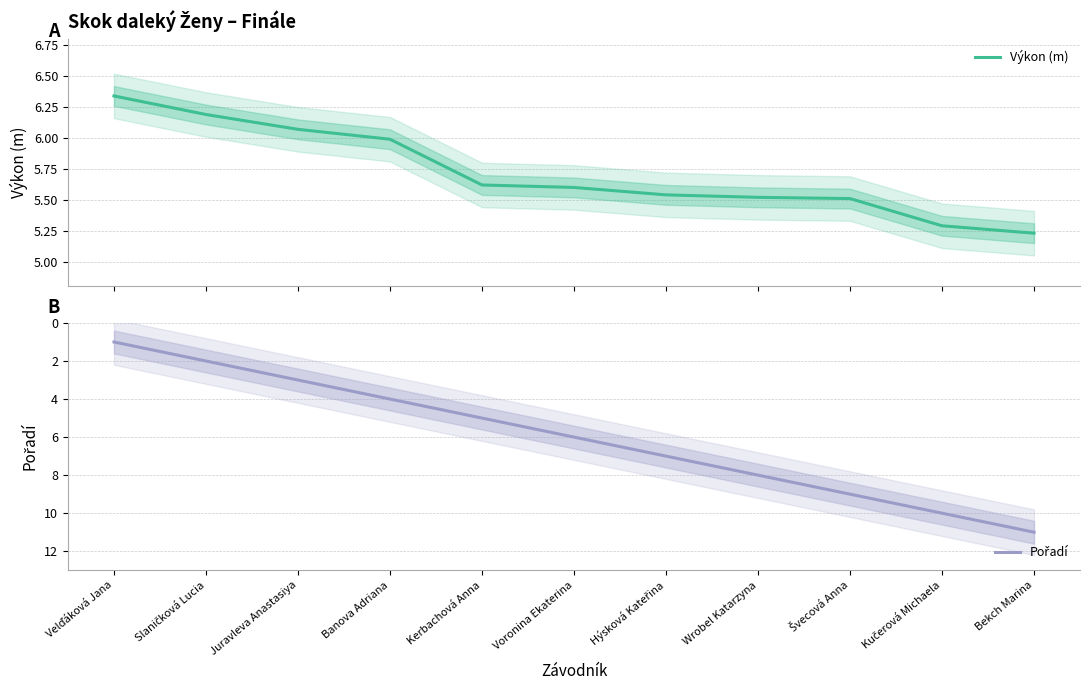

What is the spread (max minus min) of values at Velďáková Jana?

5.3